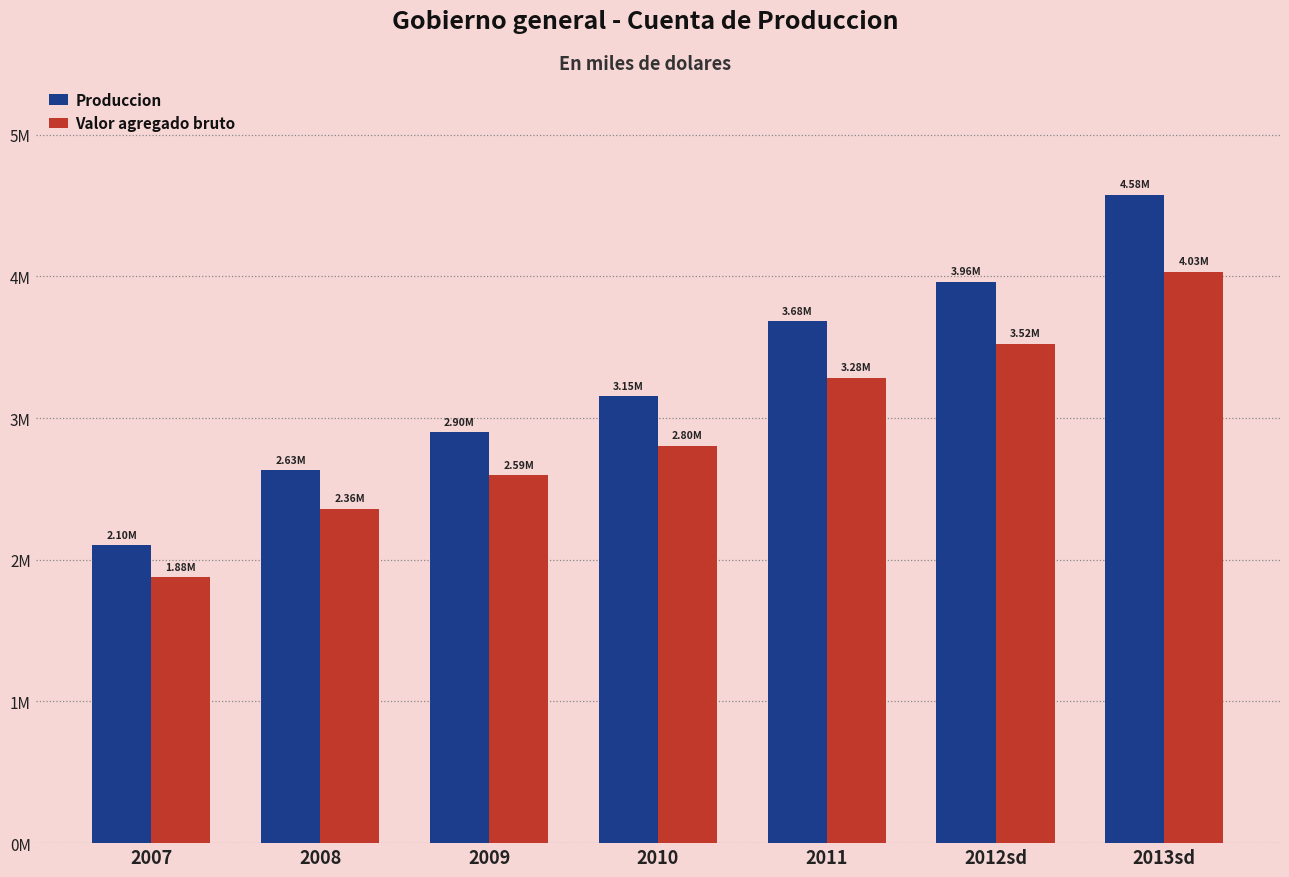

Reading left to right, extract all data points from this chart.

Produccion: 2007=2103874	2008=2631423	2009=2900543	2010=3153155	2011=3682671	2012sd=3961886	2013sd=4576686
Valor agregado bruto: 2007=1877970	2008=2359742	2009=2594976	2010=2804381	2011=3284873	2012sd=3522741	2013sd=4034583